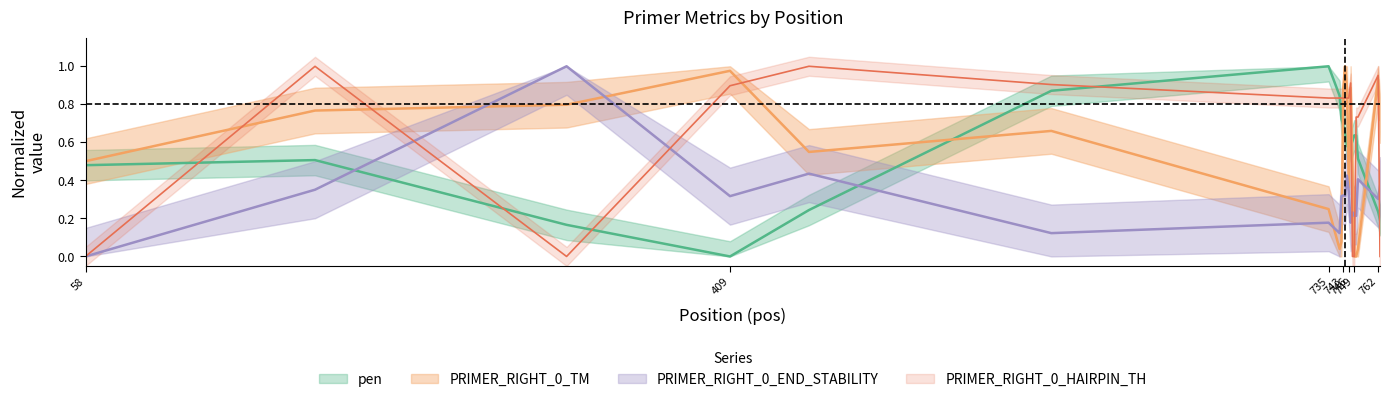

What is the value of the PRIMER_RIGHT_0_END_STABILITY point at the 15th from the left?

0.2